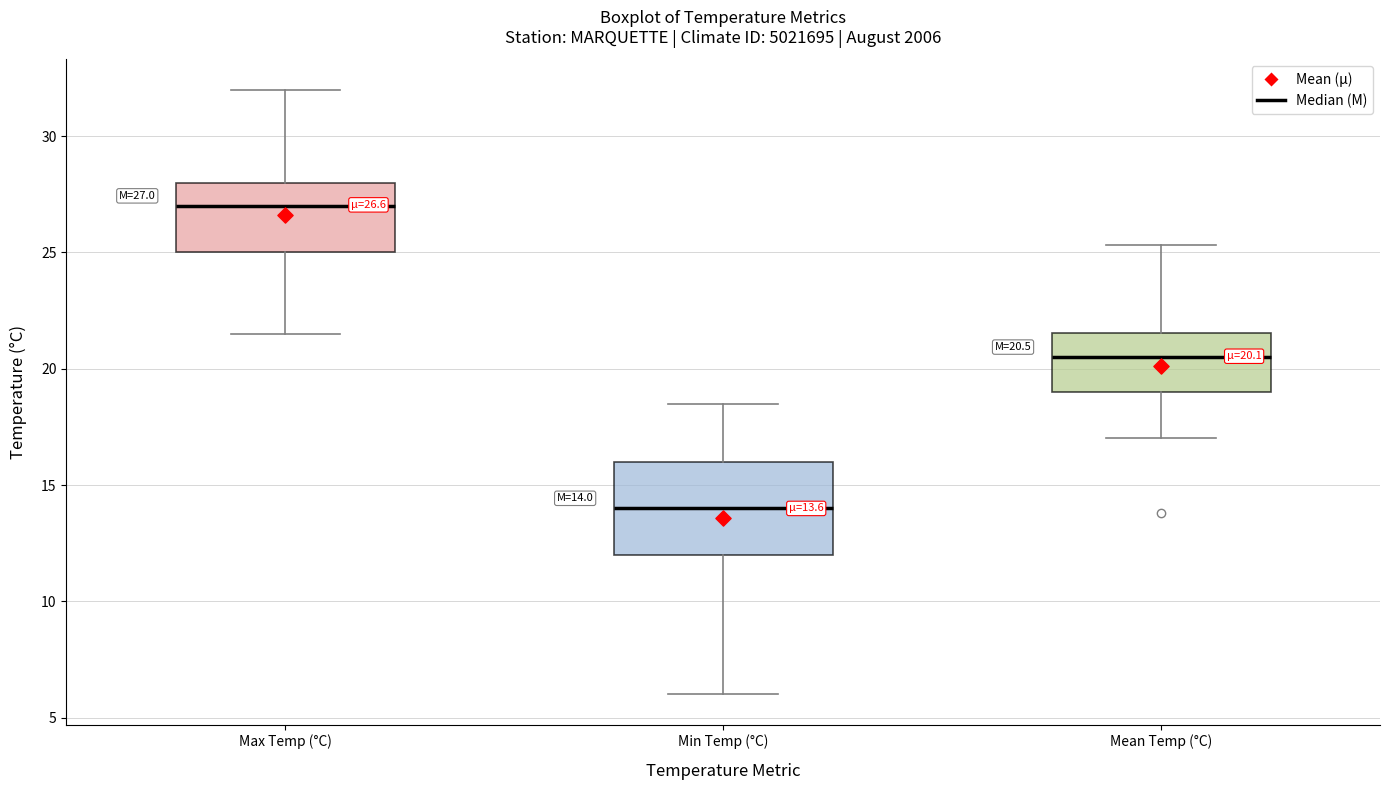

Which box is the tallest, from its lower edge to its upper edge?

Min Temp (°C)